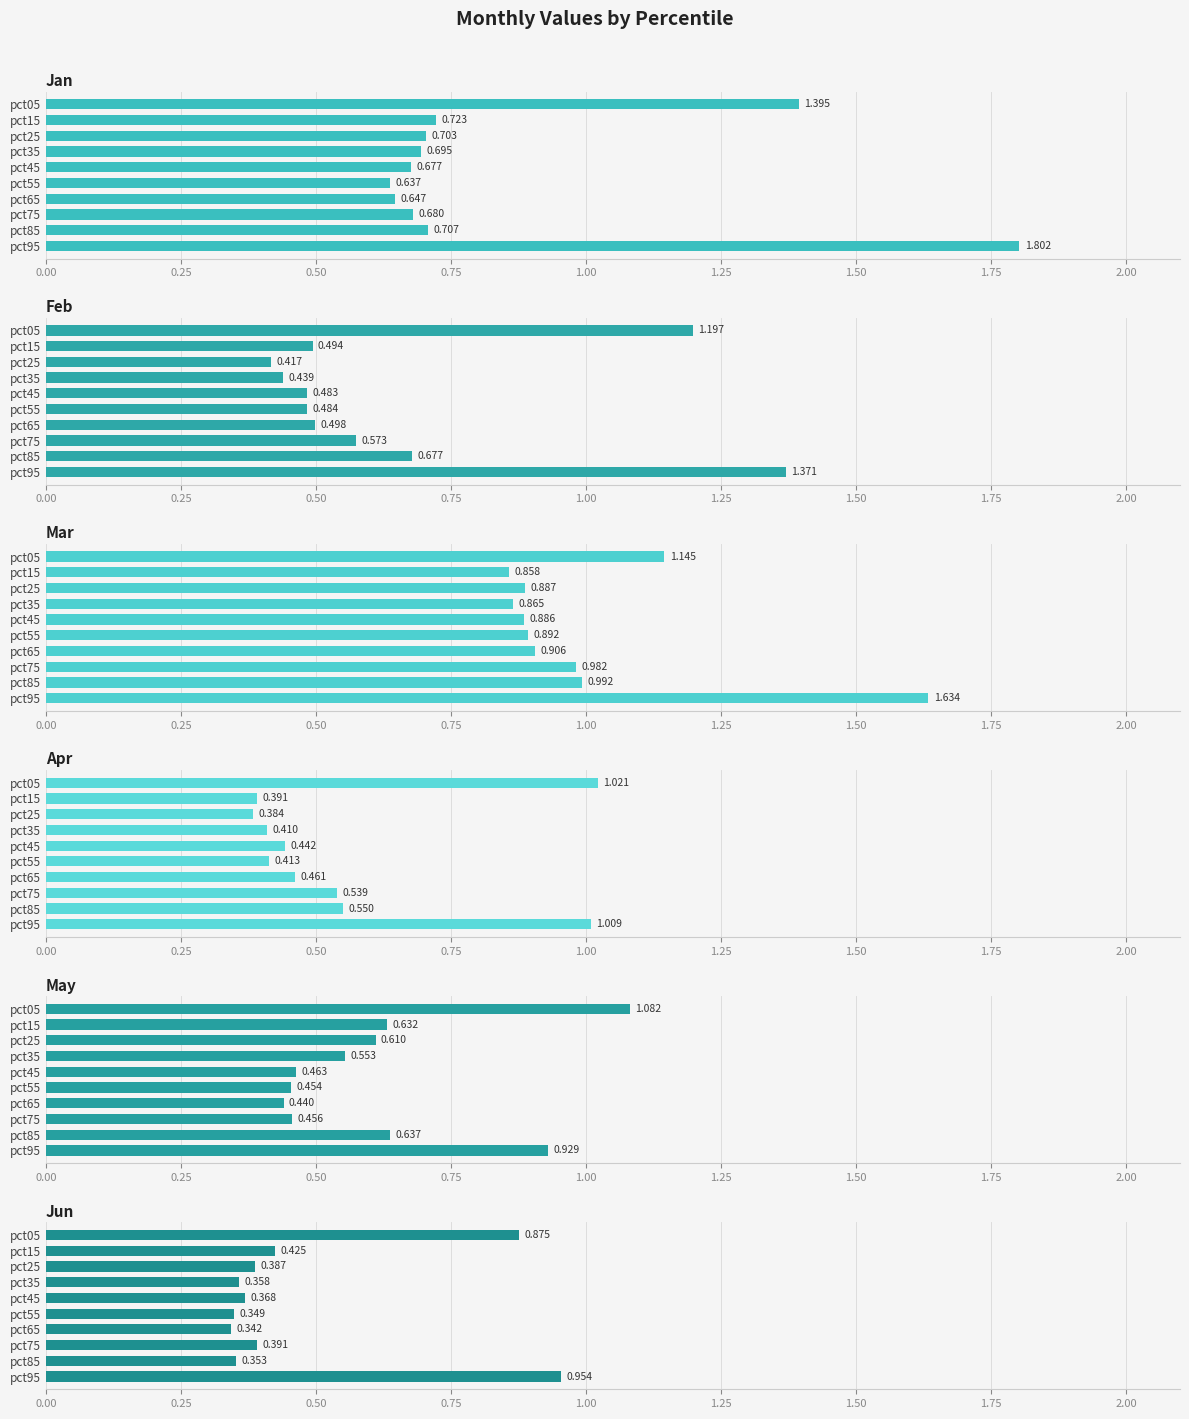

What is the value of the Jan bar at the 5th from the left?

0.7